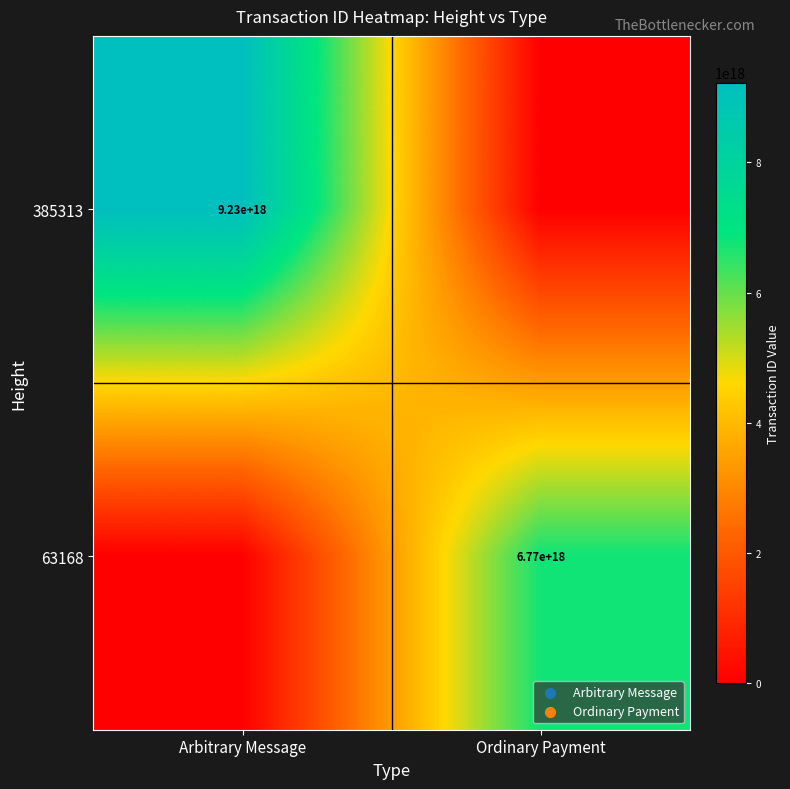

Is the value of 385313 at Arbitrary Message greater than the value of 63168 at Ordinary Payment?

Yes